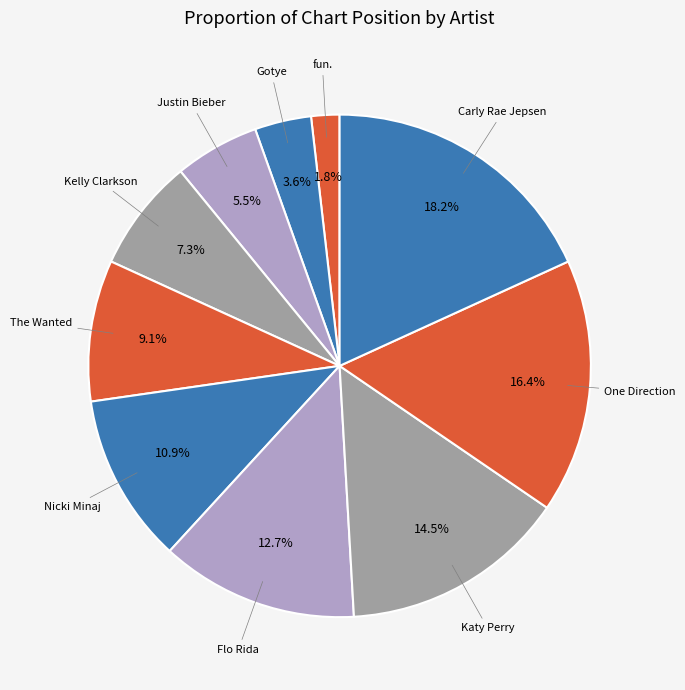

Does Flo Rida represent more than half of the total?

No